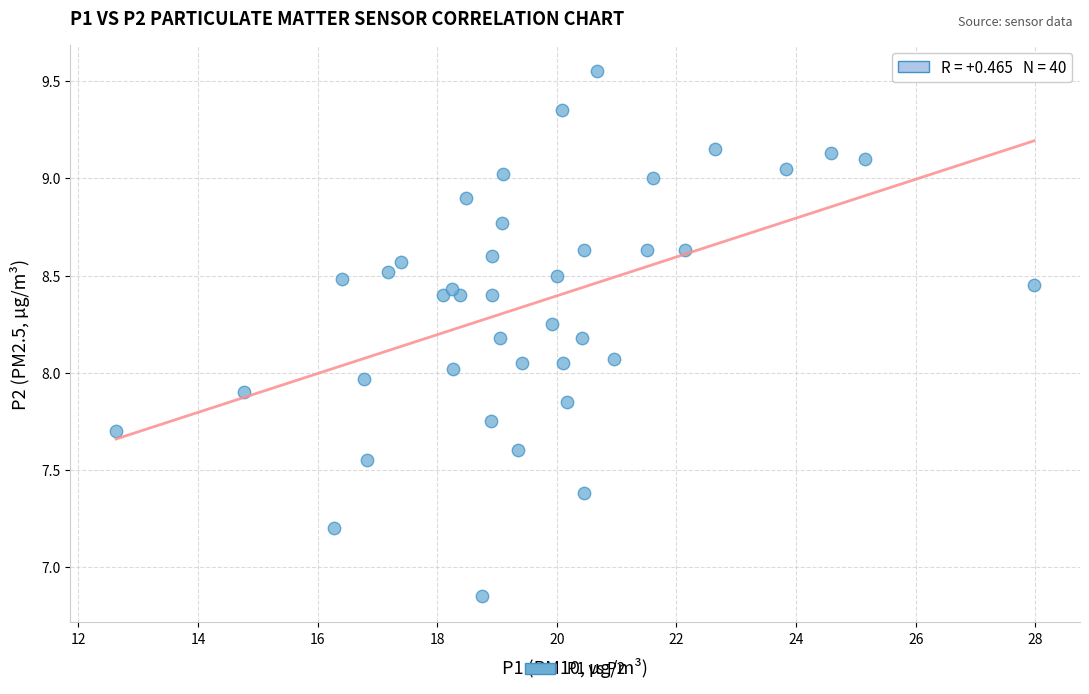

What is the range of X values (max minus min)?

15.3